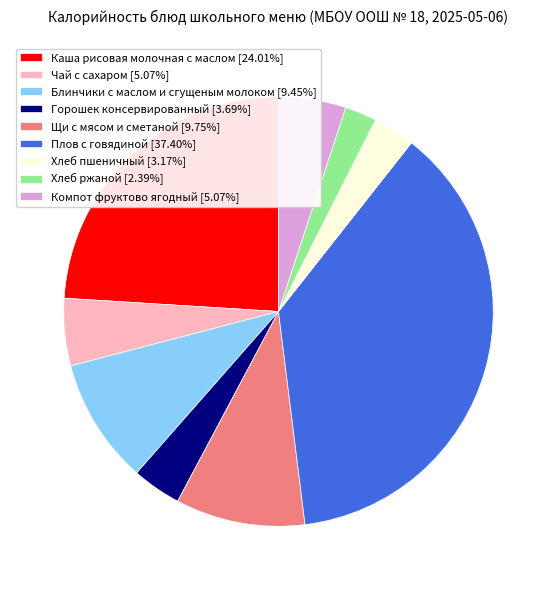

The Щи с мясом и сметаной slice represents 10% of the pie. True or false?

True